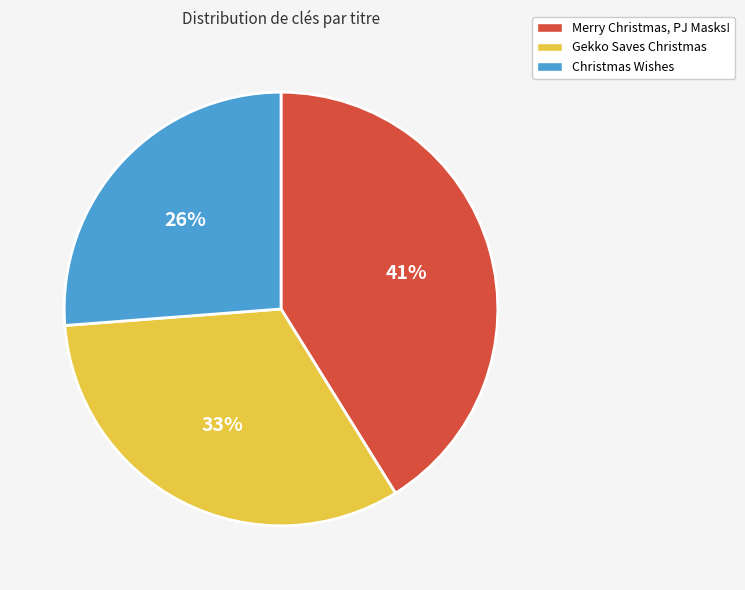

To the nearest percent, what is the difference between the largest and smallest slice percentages?

15%